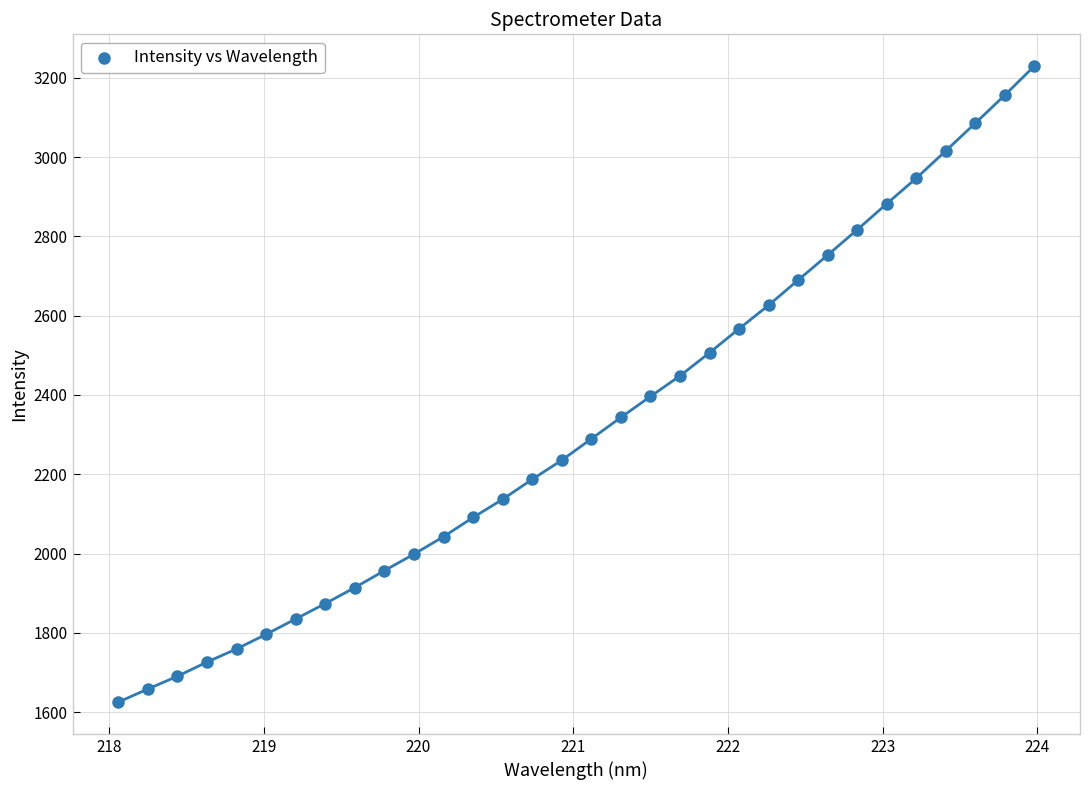

What is the range of X values (max minus min)?

5.9